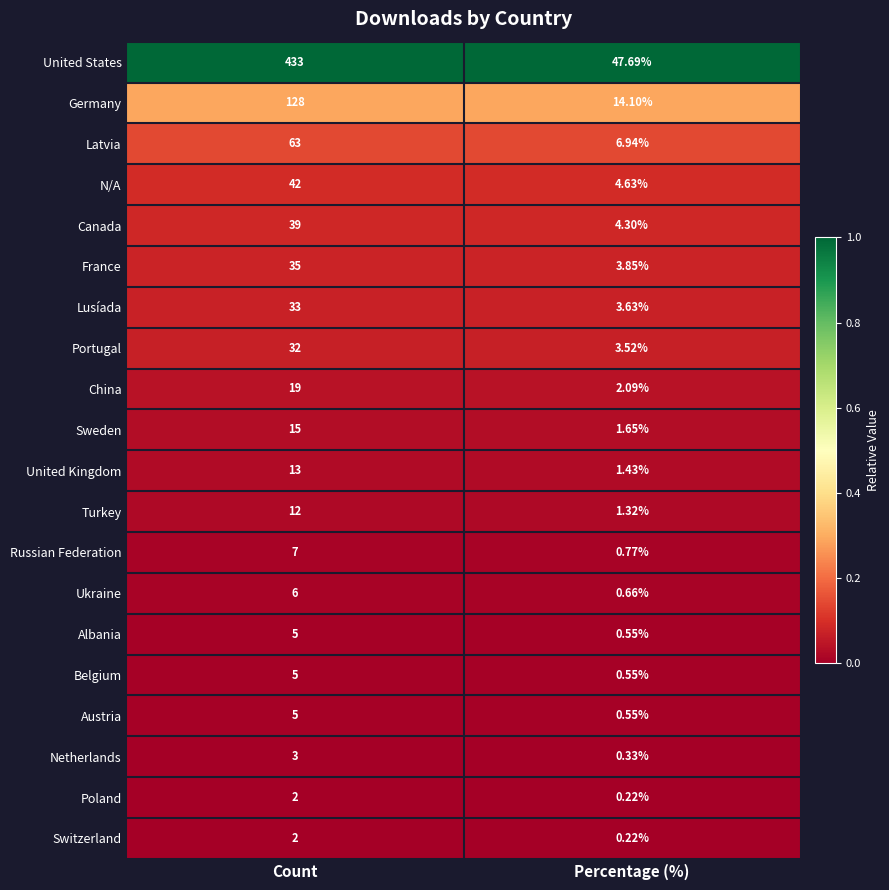

What is the total value across all series at Percentage (%)?

99.0